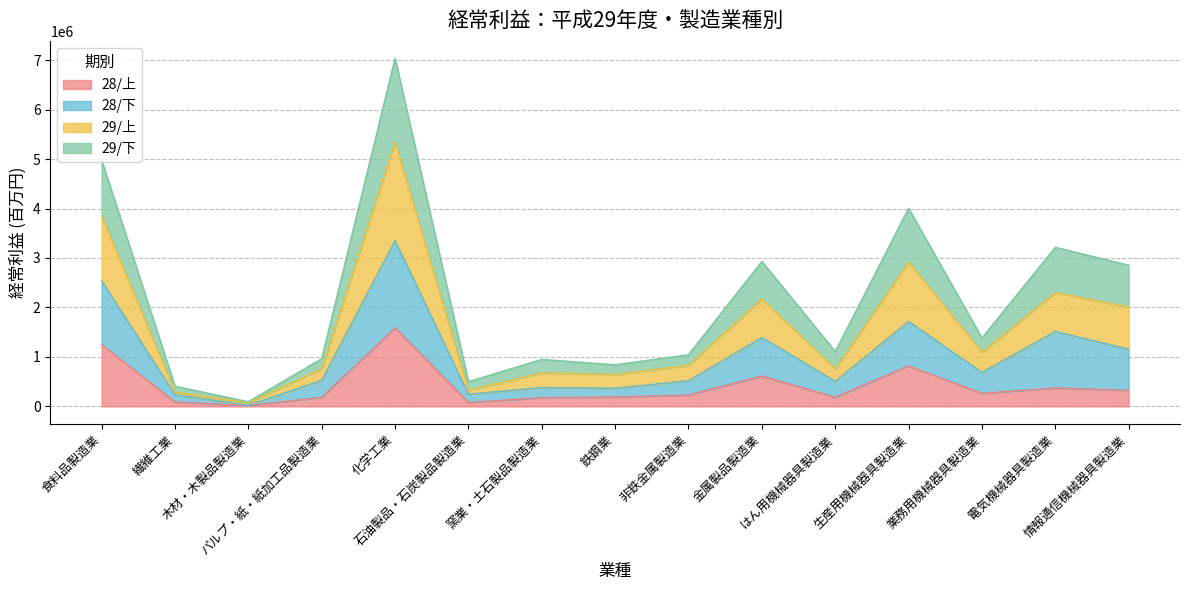

What is the label of the 5th point from the right?

はん用機械器具製造業